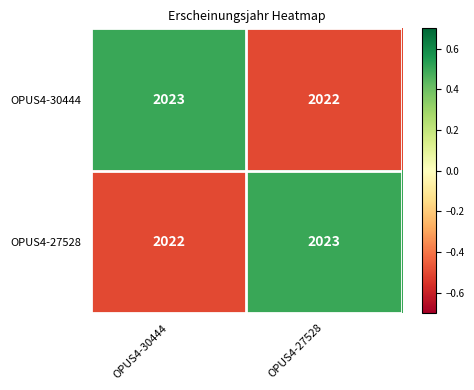

What is the sum of all OPUS4-30444 values?

4045